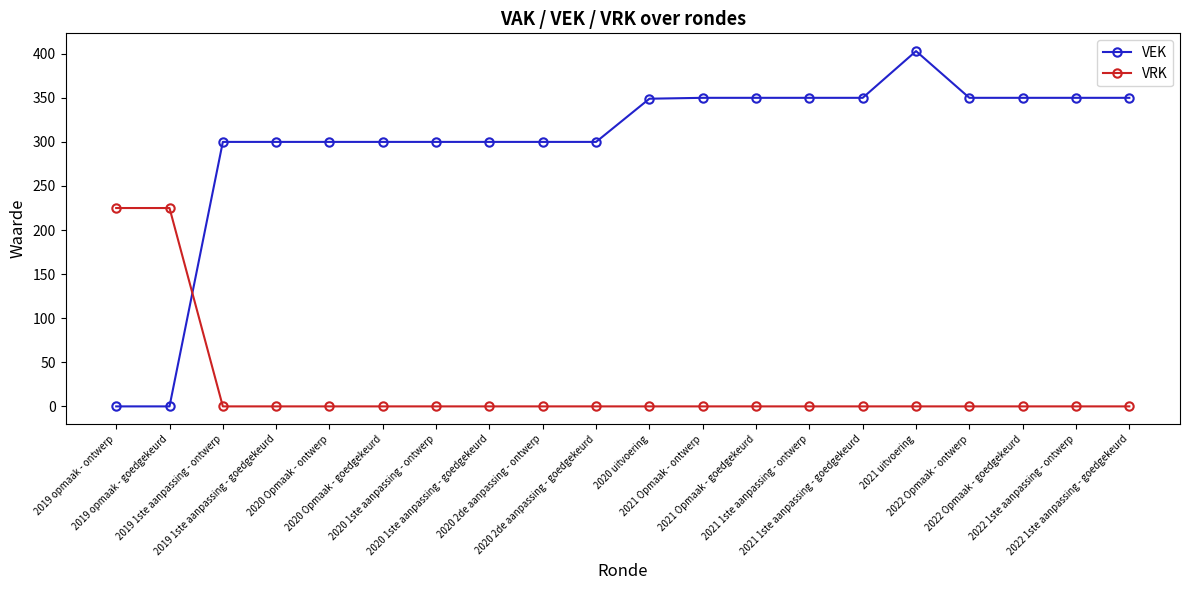

List the series in order of their overall mean, lowest first.

VRK, VEK